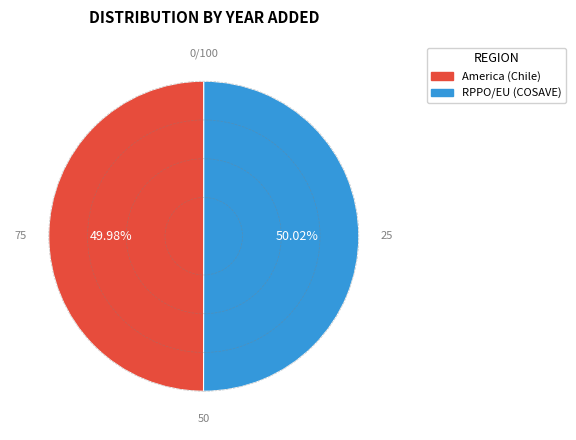

Is the sum of RPPO/EU (COSAVE) and America (Chile) greater than half?

Yes